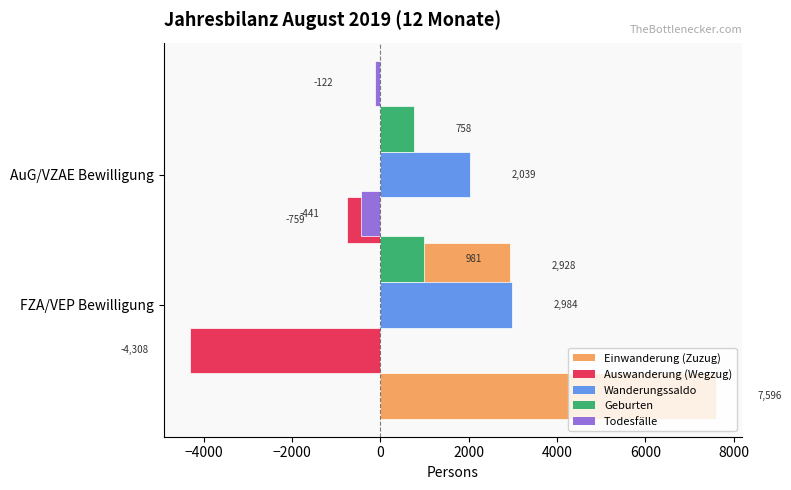

What are all the series names shown in the legend?

Einwanderung (Zuzug), Auswanderung (Wegzug), Wanderungssaldo, Geburten, Todesfälle